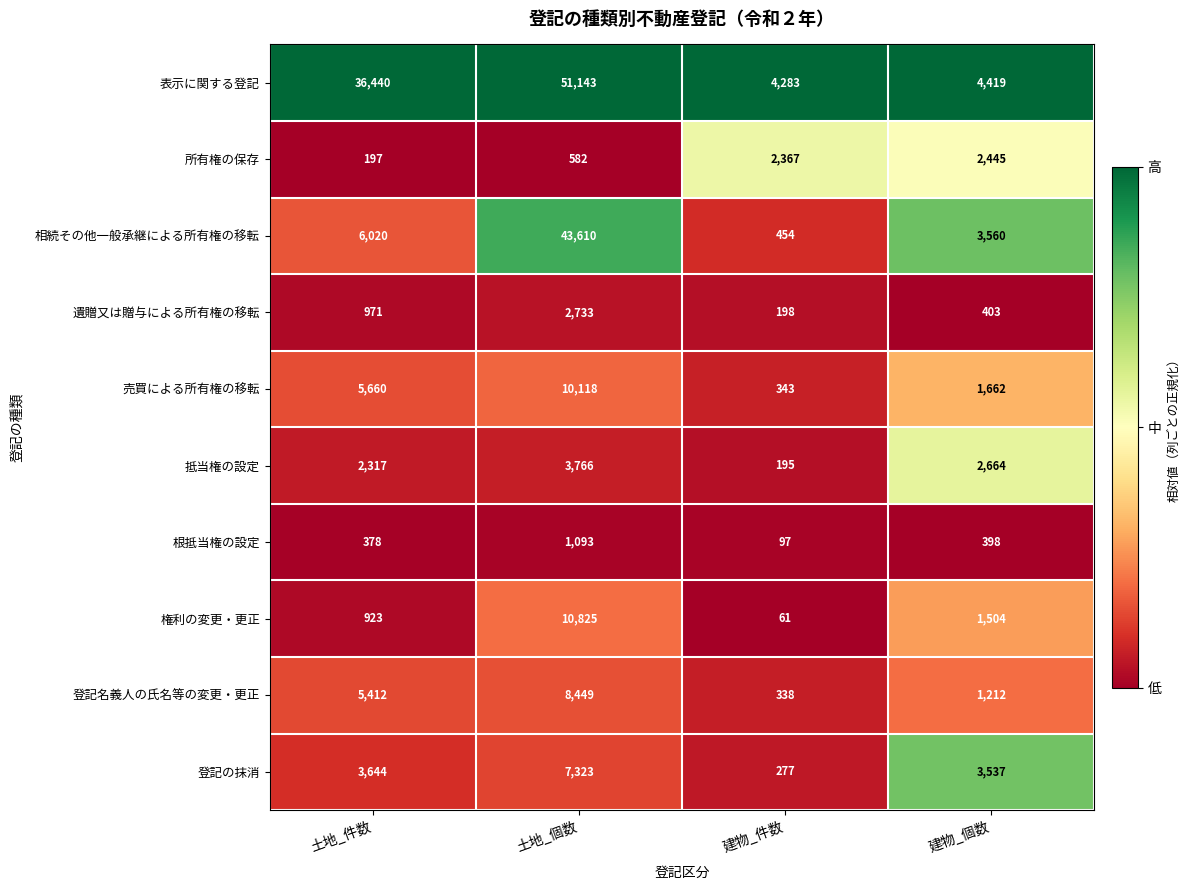

At which category is the sum across all series the highest?

土地_個数